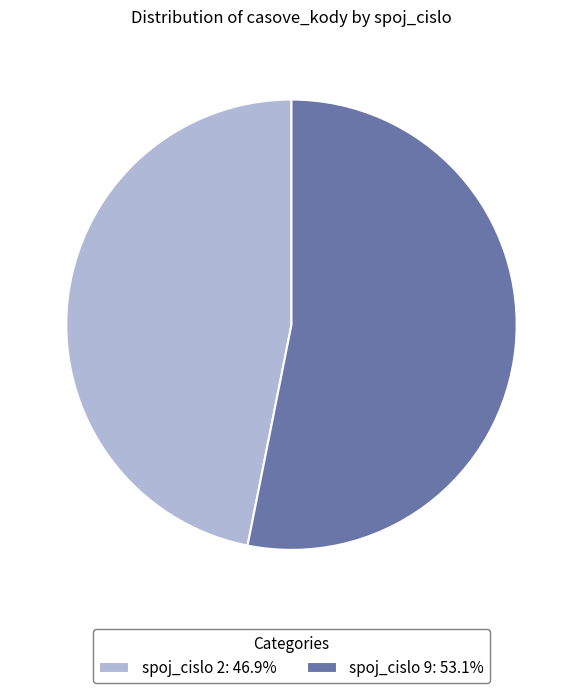

What is the ratio of the value at spoj_cislo 9: 53.1% to the value at spoj_cislo 2: 46.9%?

1.1